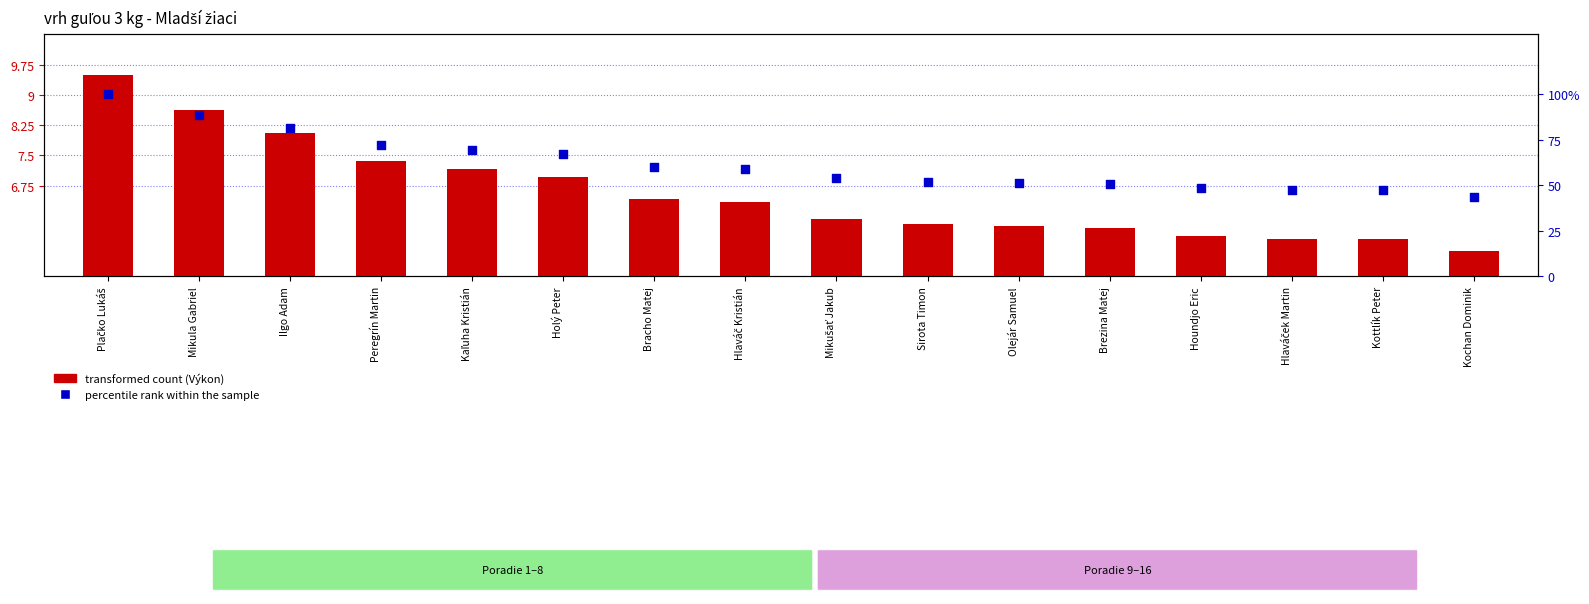

What are all the series names shown in the legend?

transformed count (Výkon), percentile rank within the sample